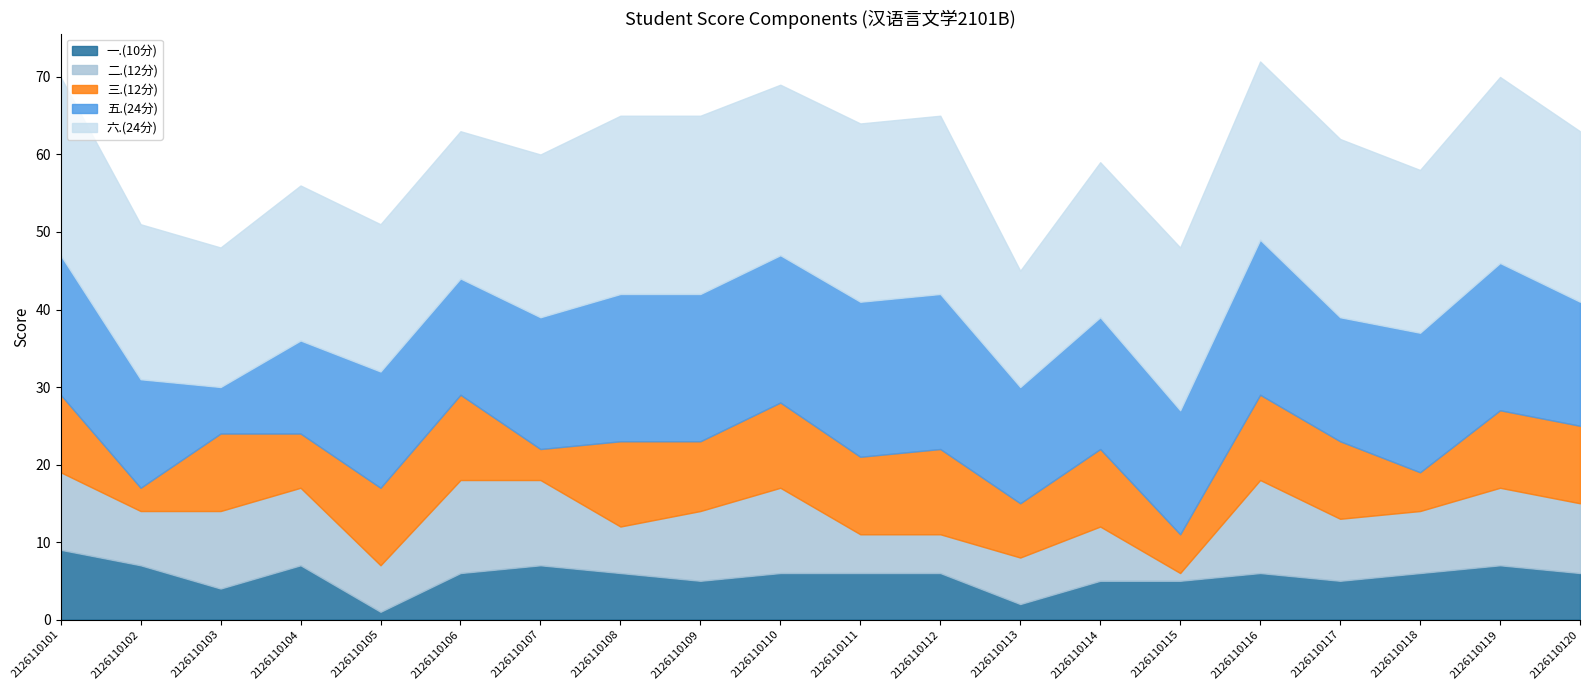

Rank the categories by 六.(24分) value from lowest to highest.

2126110113, 2126110103, 2126110105, 2126110106, 2126110102, 2126110104, 2126110114, 2126110107, 2126110115, 2126110118, 2126110110, 2126110120, 2126110101, 2126110108, 2126110109, 2126110111, 2126110112, 2126110116, 2126110117, 2126110119